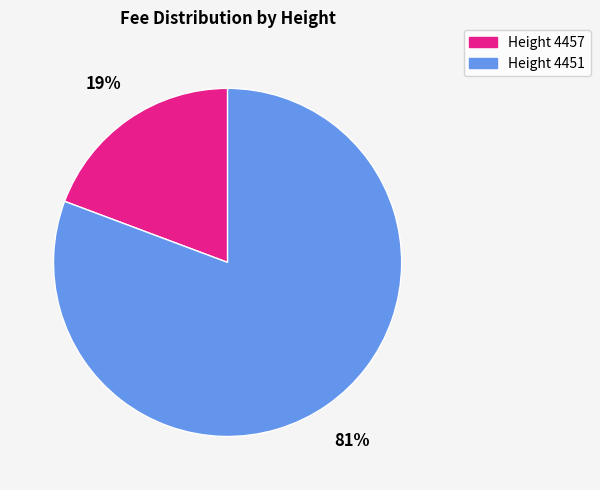

Is there a majority slice in this chart?

Yes